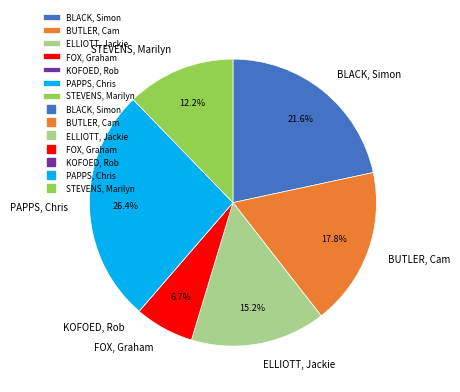

To the nearest percent, what is the average slice percentage?

14%